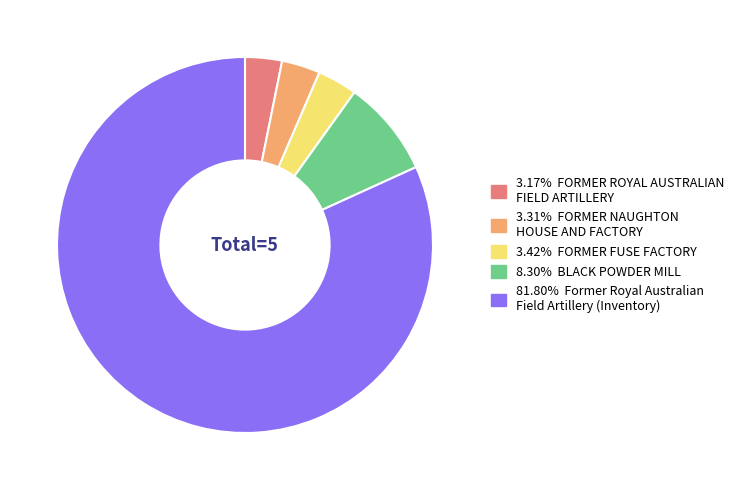

Is there any slice that represents more than half of the pie?

Yes